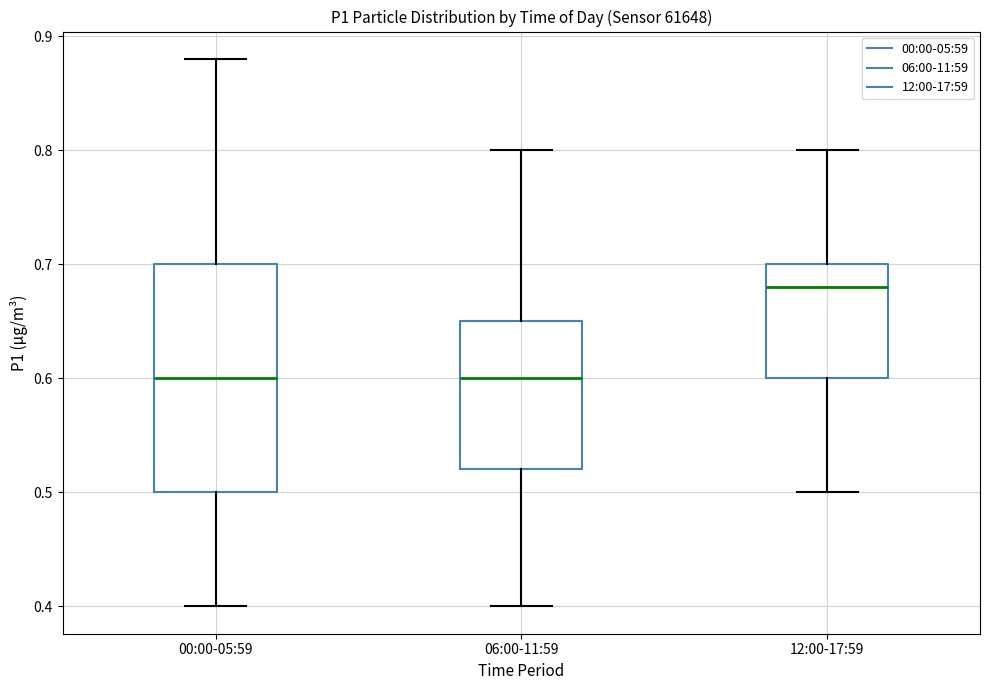

Reading left to right, read every box against the y-axis: the position of its median line, the range the box covers, and the ends of its whiskers. The values are not printed on the chart, so give them approximately, as read against the axis.

00:00-05:59: median 0.60, box 0.50 to 0.70, whiskers 0.40 to 0.88
06:00-11:59: median 0.60, box 0.52 to 0.65, whiskers 0.40 to 0.80
12:00-17:59: median 0.68, box 0.60 to 0.70, whiskers 0.50 to 0.80